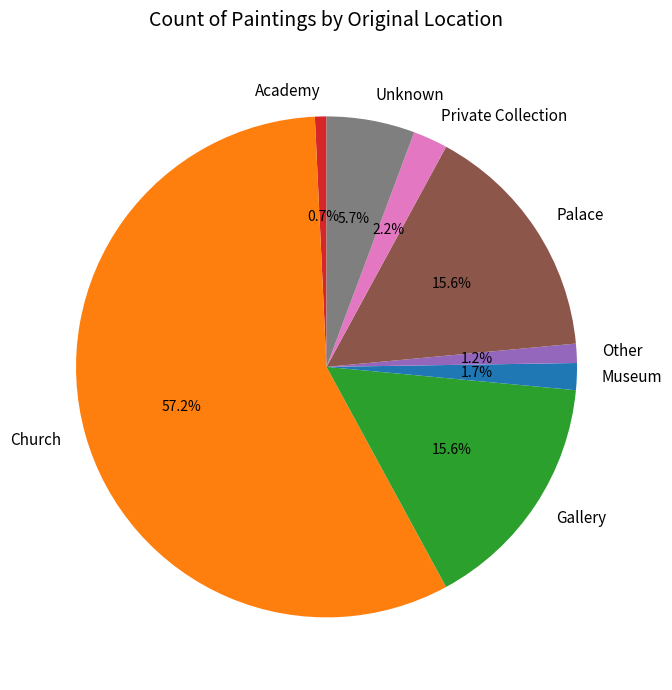

True or false: Private Collection accounts for 9% of the total.

False